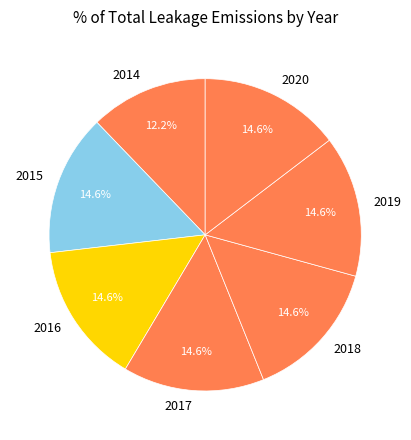

What is the ratio of the value at 2018 to the value at 2014?

1.2